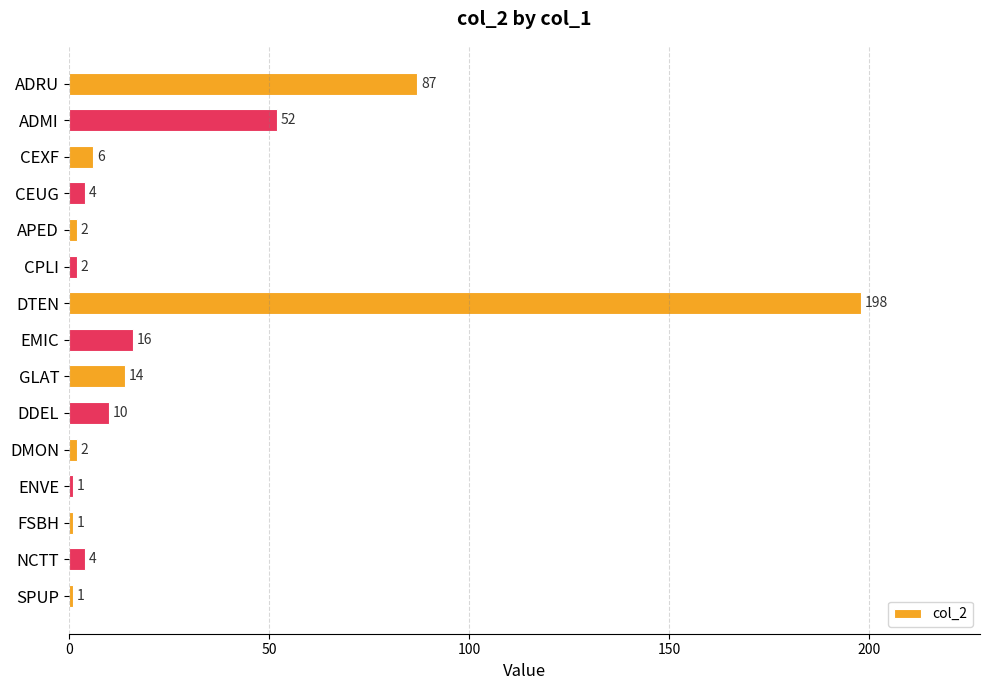

What is the difference between the maximum and minimum values?

197